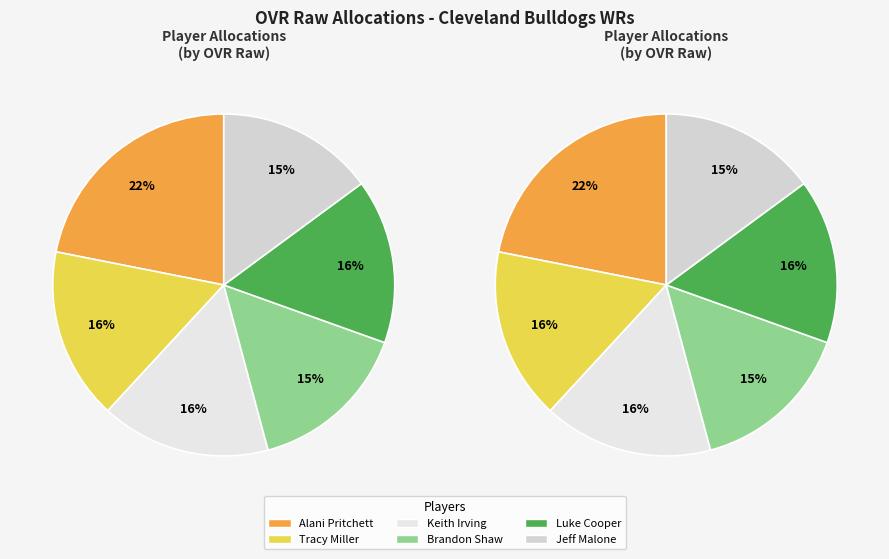

To the nearest percent, what percentage of the pie is Brandon Shaw?

15%